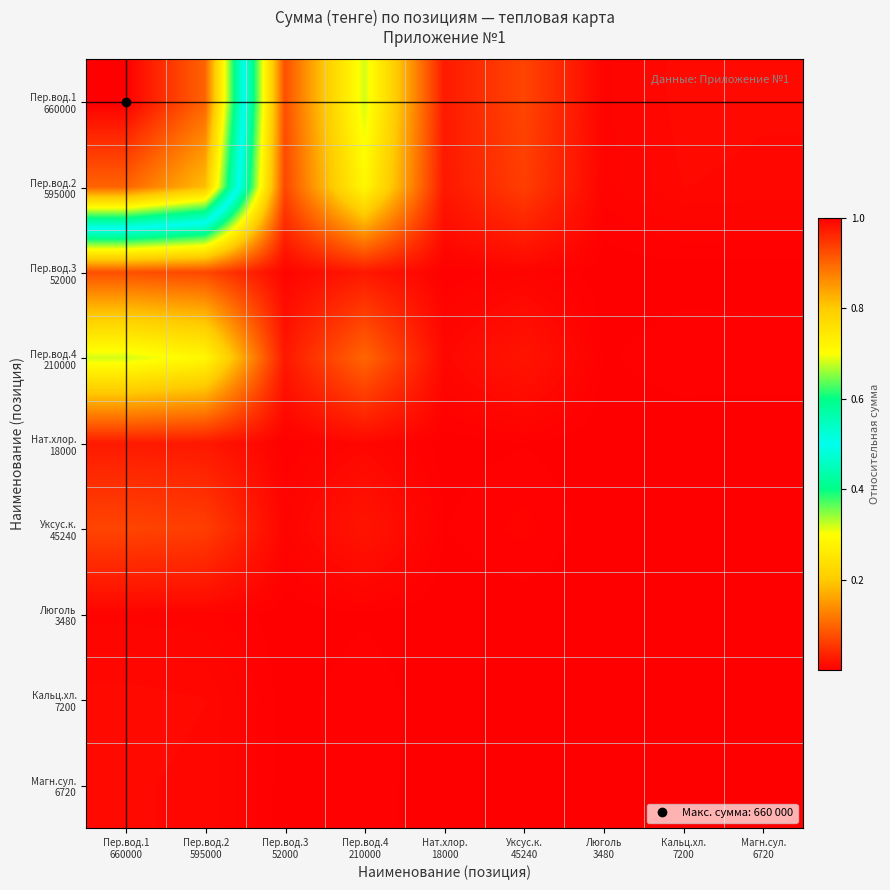

Rank the series by their maximum value, from highest to lowest.

Пер.вод.1 660000, Пер.вод.2 595000, Пер.вод.4 210000, Пер.вод.3 52000, Уксус.к. 45240, Нат.хлор. 18000, Кальц.хл. 7200, Магн.сул. 6720, Люголь 3480